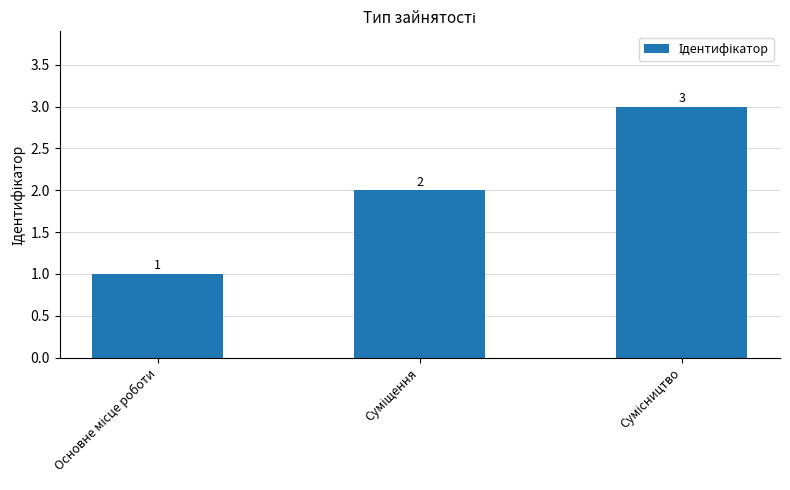

What is the value of the 2nd bar from the left?

2